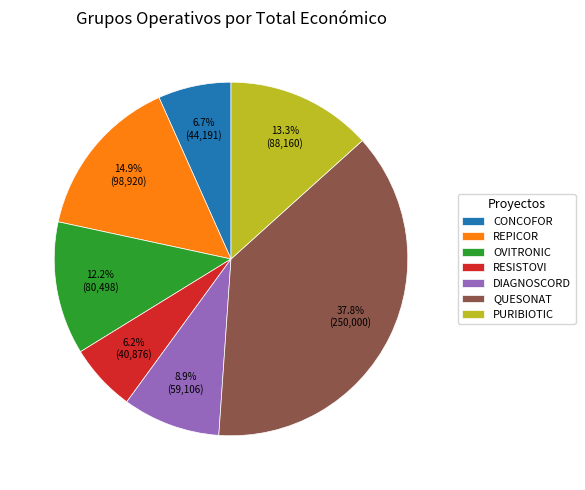

Which category has the biggest portion of the pie?

QUESONAT